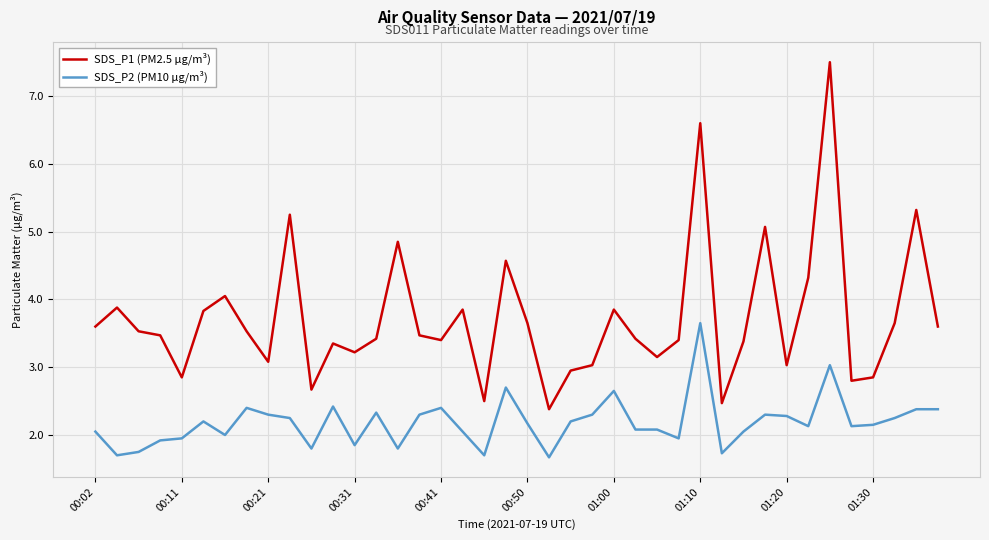

Is this an area chart (filled region under the line)?

No